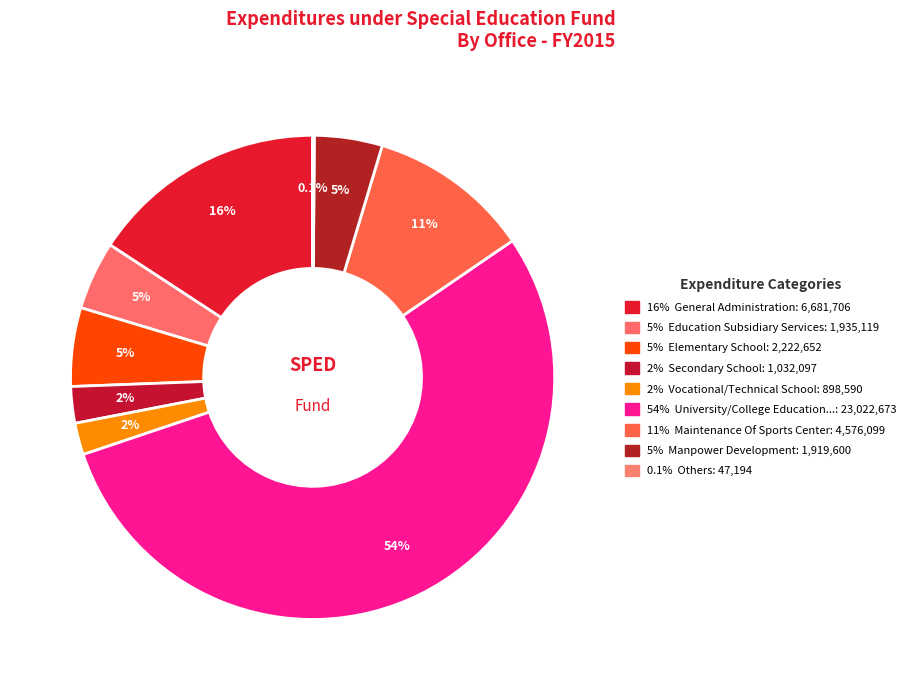

Is there any slice that represents more than half of the pie?

Yes